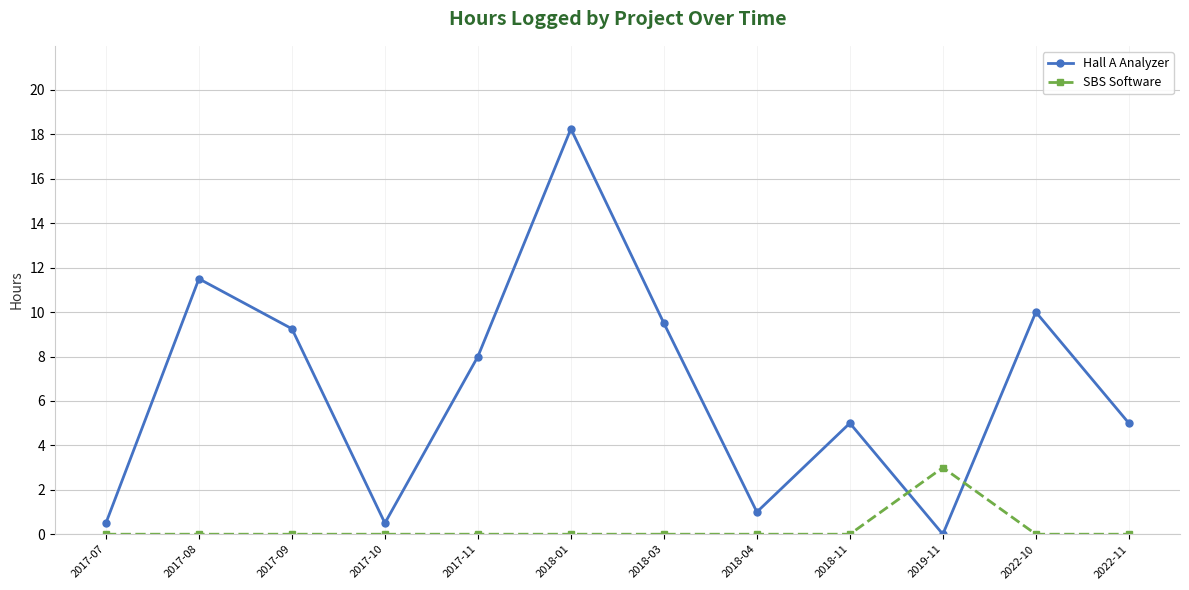

What is the label of the 8th point from the right?

2017-11